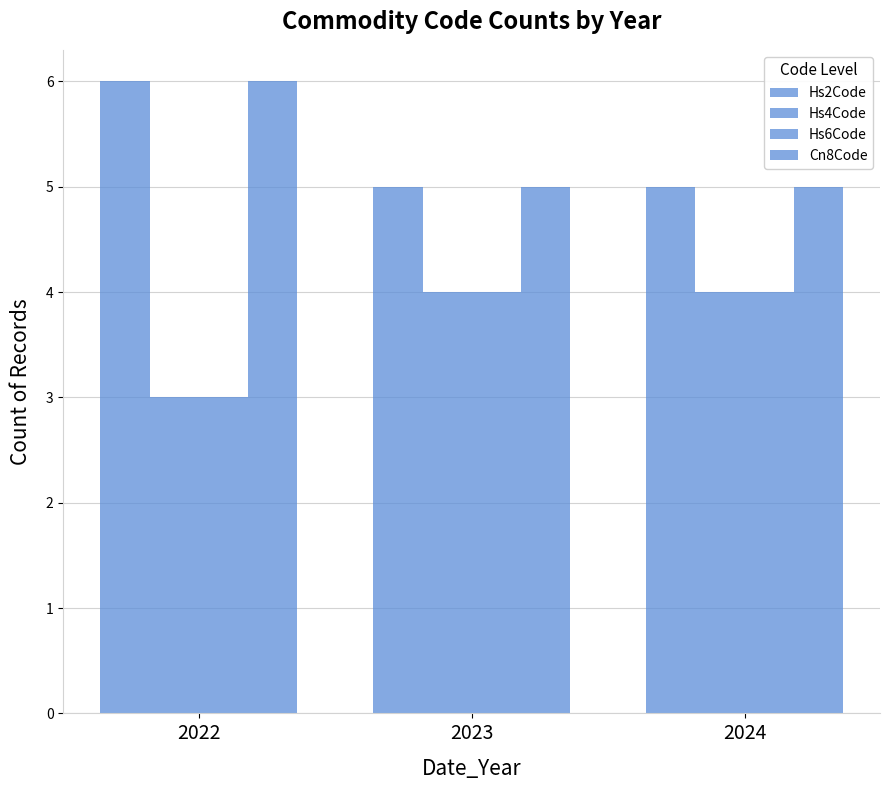

What is the highest value of the Cn8Code series?

6